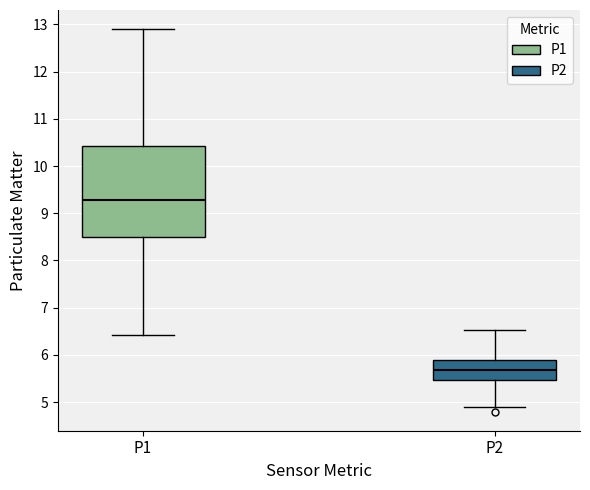

Reading left to right, read every box against the y-axis: the position of its median line, the range the box covers, and the ends of its whiskers. The values are not printed on the chart, so give them approximately, as read against the axis.

P1: median 9.3, box 8.5 to 10.4, whiskers 6.4 to 12.9
P2: median 5.7, box 5.5 to 5.9, whiskers 4.9 to 6.5